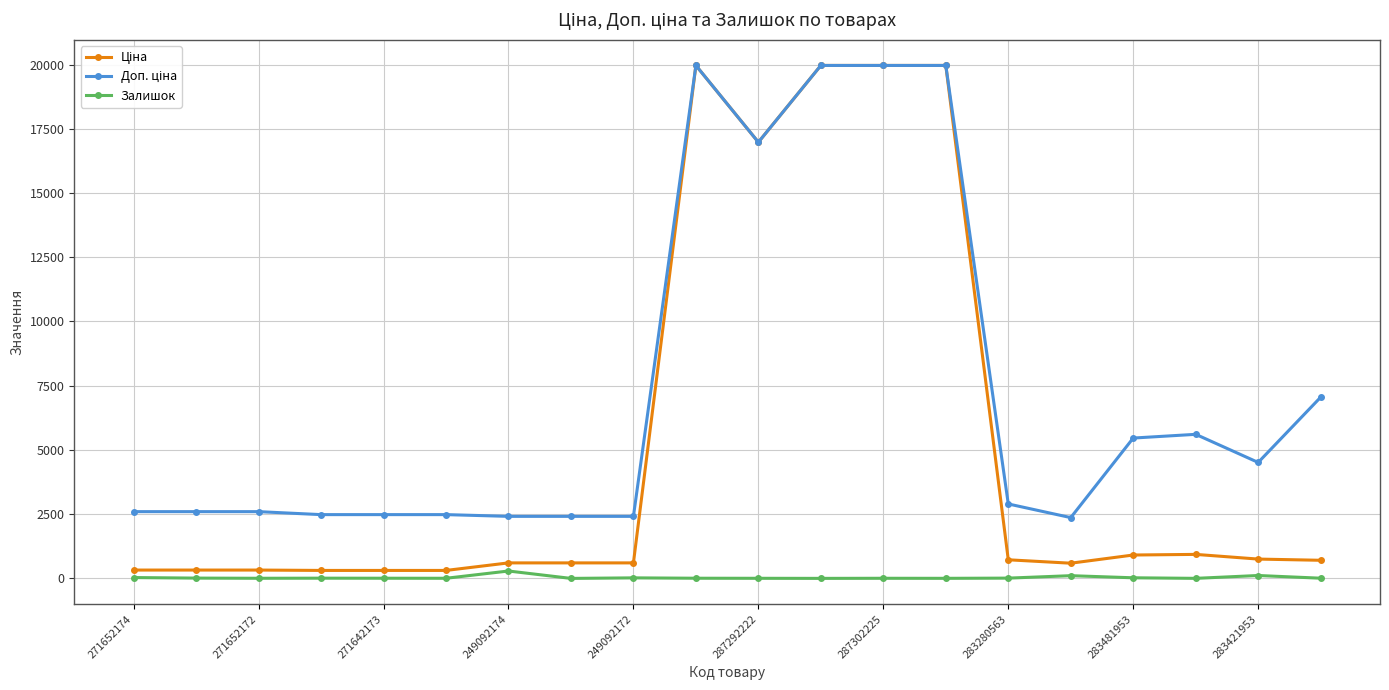

At how many categories does at least one series exceed 6155?

6